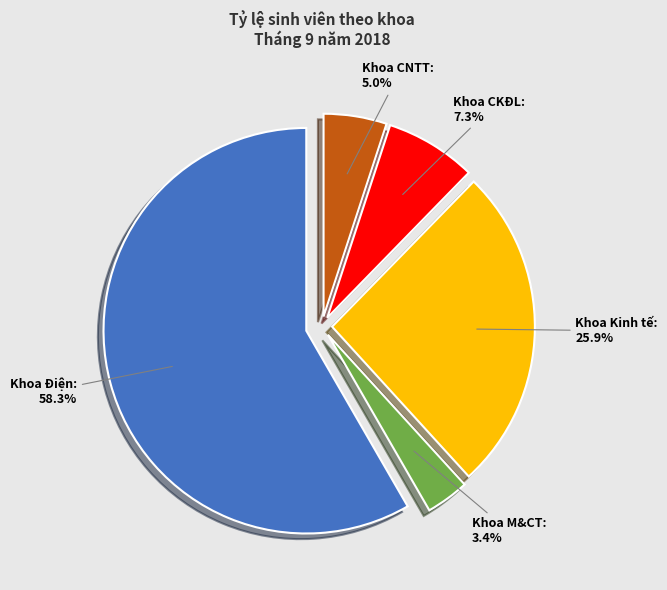

Is there a majority slice in this chart?

Yes